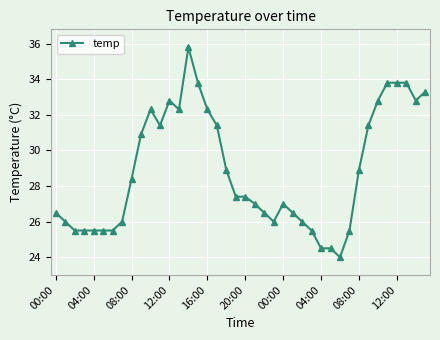

What is the difference between the maximum and minimum values?

11.8